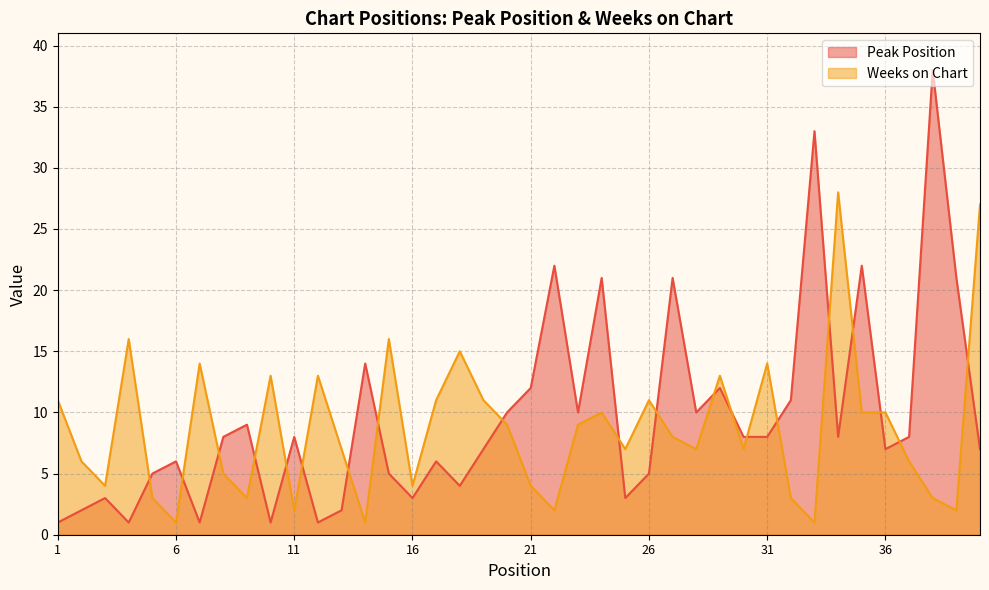

How many intersections are there between Weeks on Chart and Peak Position?

20